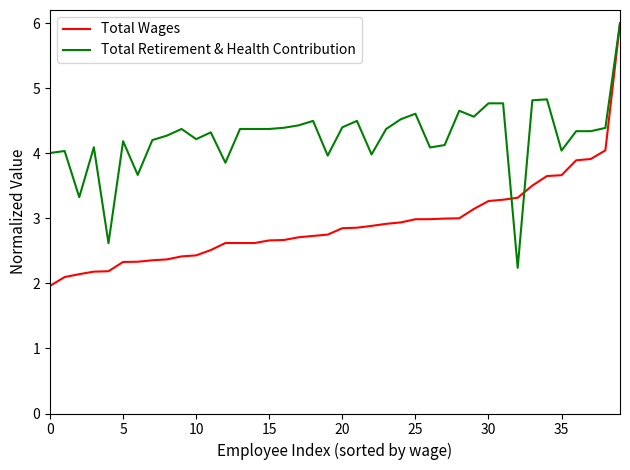

Which series has the largest total across all categories?

Total Retirement & Health Contribution